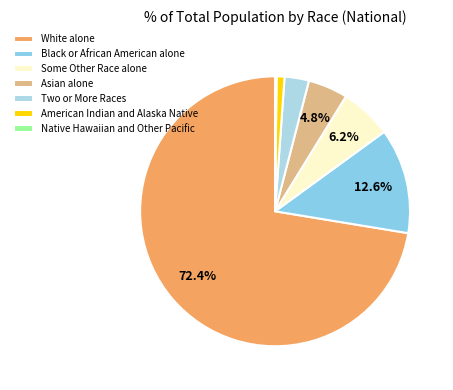

Approximately how many times larger is the value at White alone compared to Asian alone?

15.2